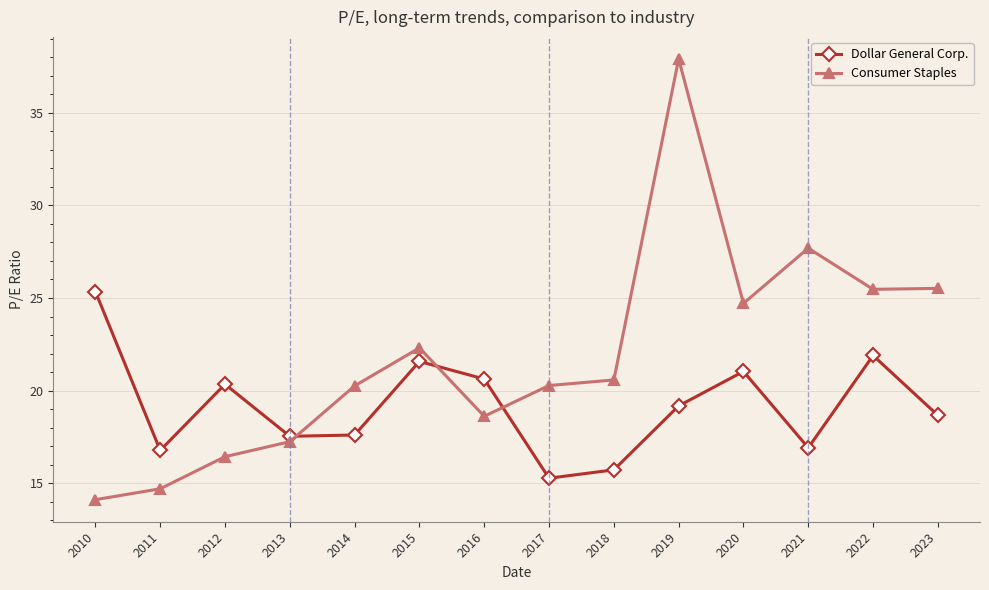

How many lines are shown in the chart?

2